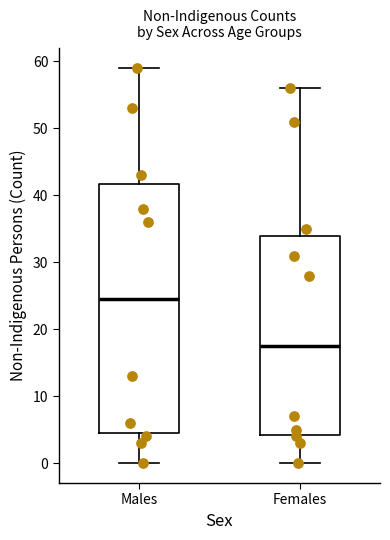

Reading left to right, read every box against the y-axis: the position of its median line, the range the box covers, and the ends of its whiskers. The values are not printed on the chart, so give them approximately, as read against the axis.

Males: median 25, box 5 to 42, whiskers 0 to 59
Females: median 18, box 4 to 34, whiskers 0 to 56